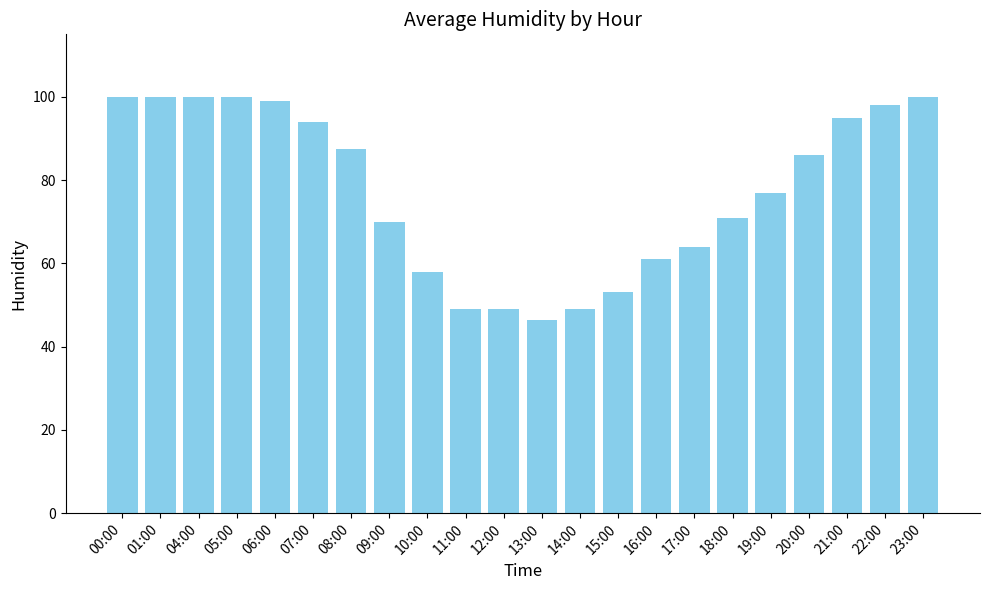

What is the sum of the values at 20:00 and 11:00?

135.0